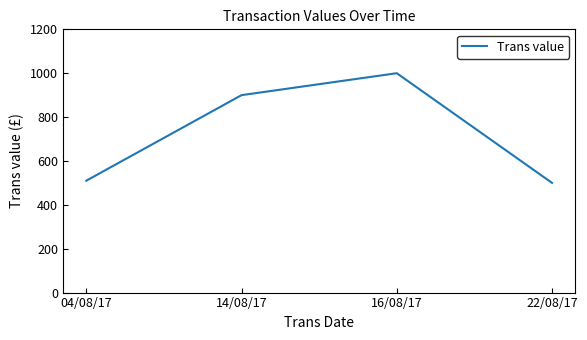

Which category has the lowest value across all series?

22/08/17